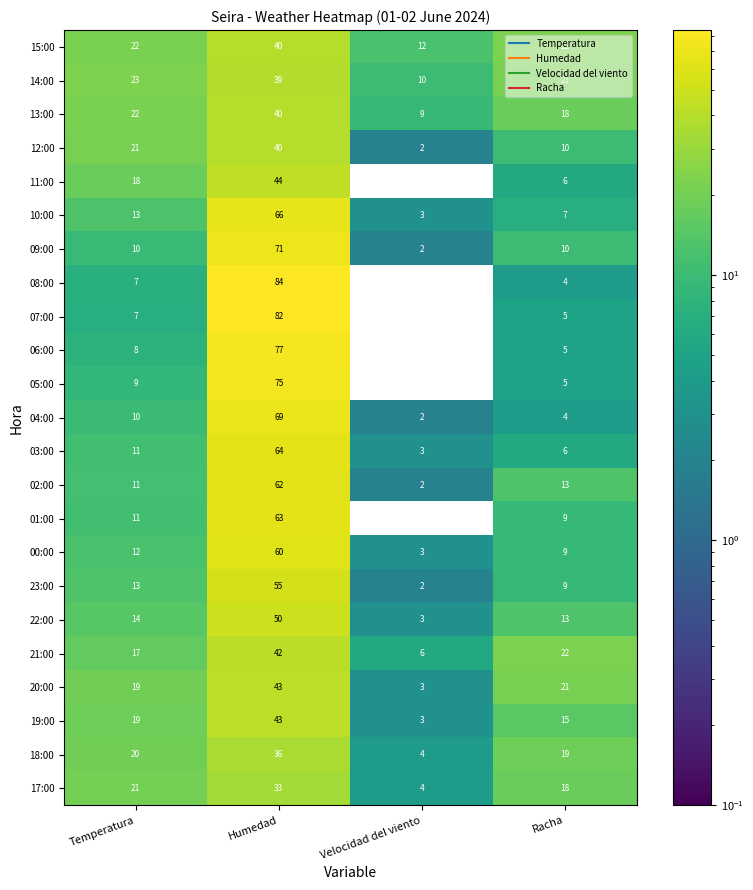

What is the difference between the second highest and second lowest values in the 04:00 series?

6